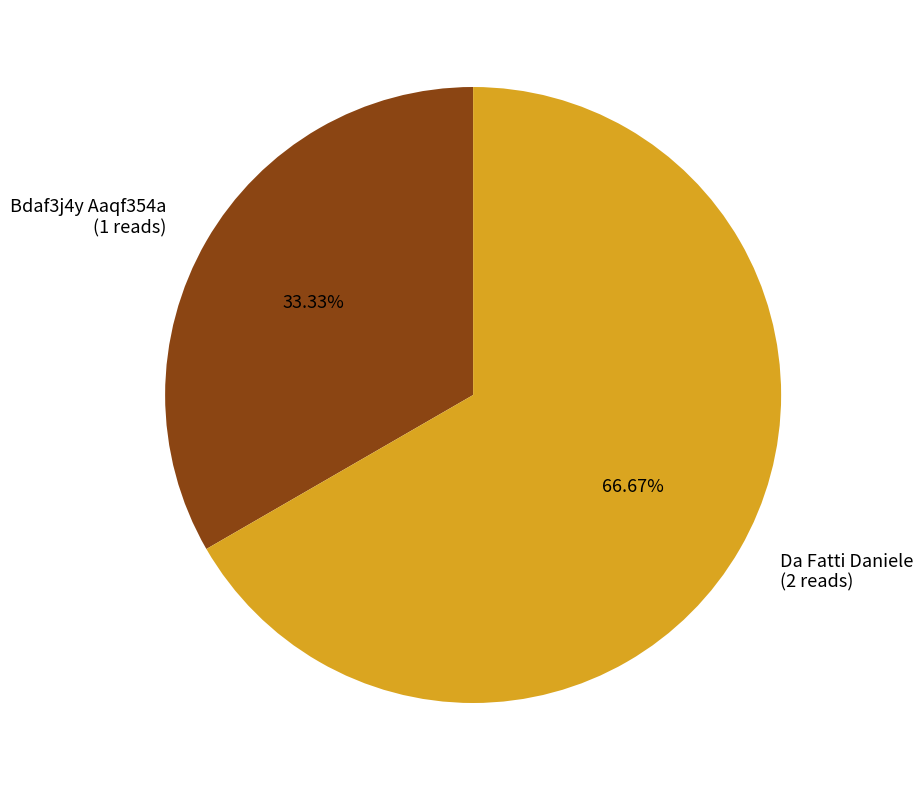

Is Da Fatti Daniele the majority of the pie?

Yes